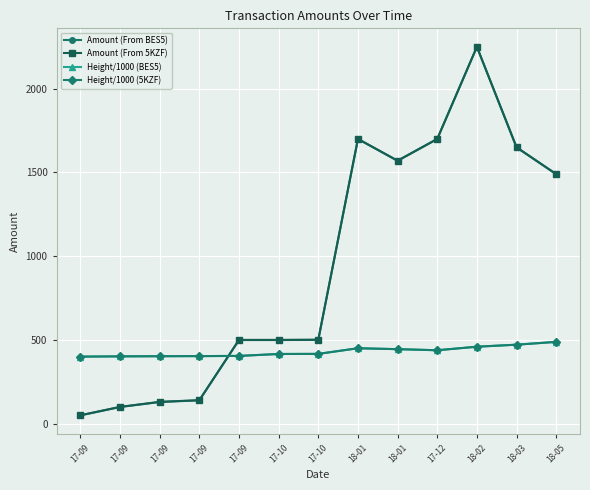

What is the label of the 11th point from the left?

18-02